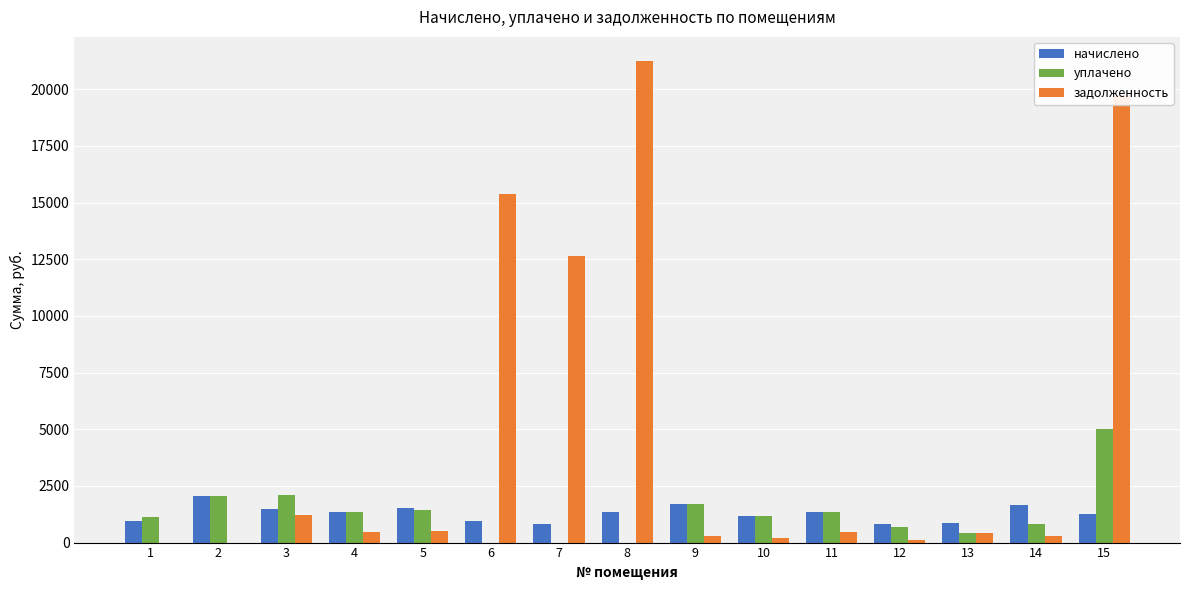

The value of задолженность at 4 is 446.5. True or false?

True